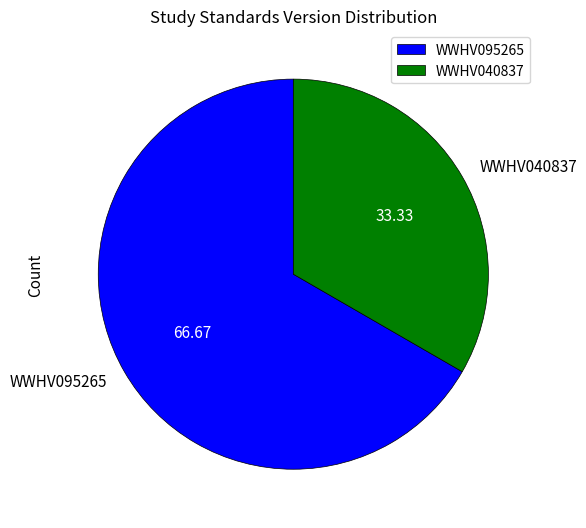

Rank the categories by value from lowest to highest.

WWHV040837, WWHV095265